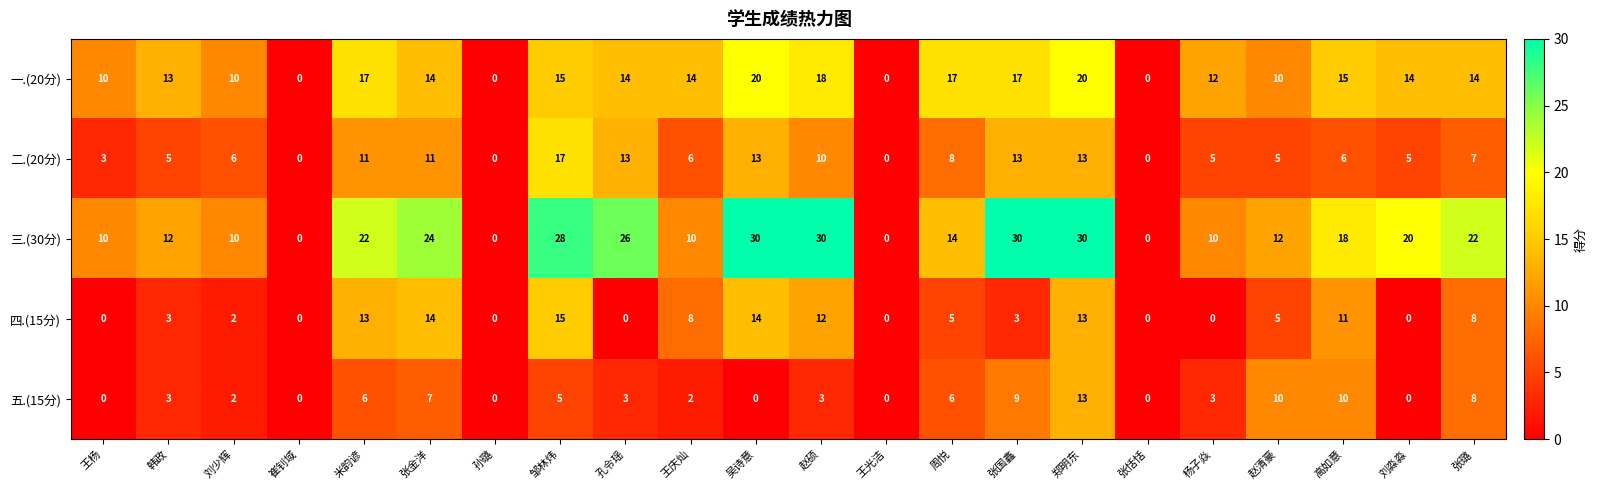

Which series changed the most between 吴诗意 and 张恬恬?

三.(30分)